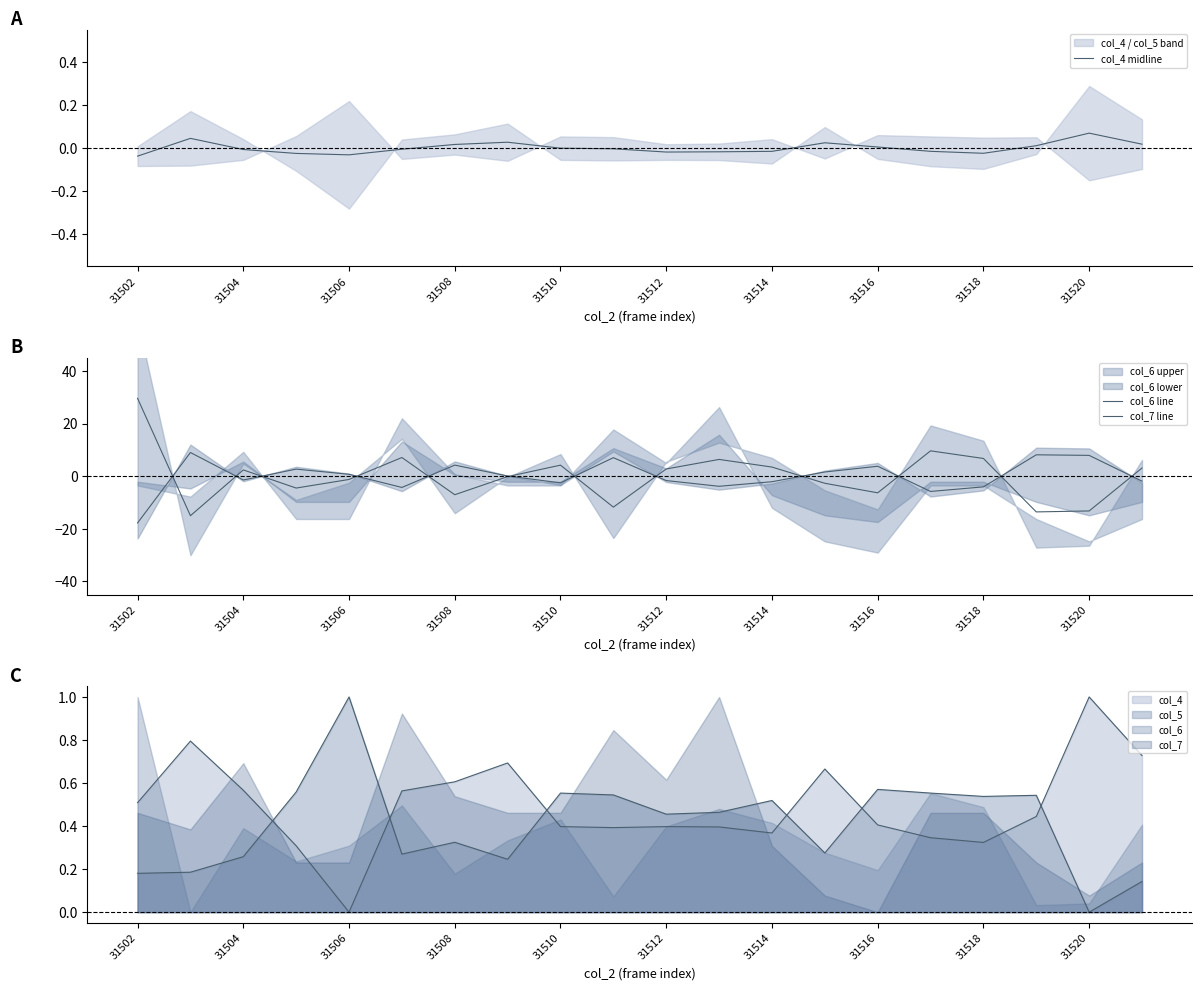

Is it true that col_4 equals 0.2 at 31514?

False